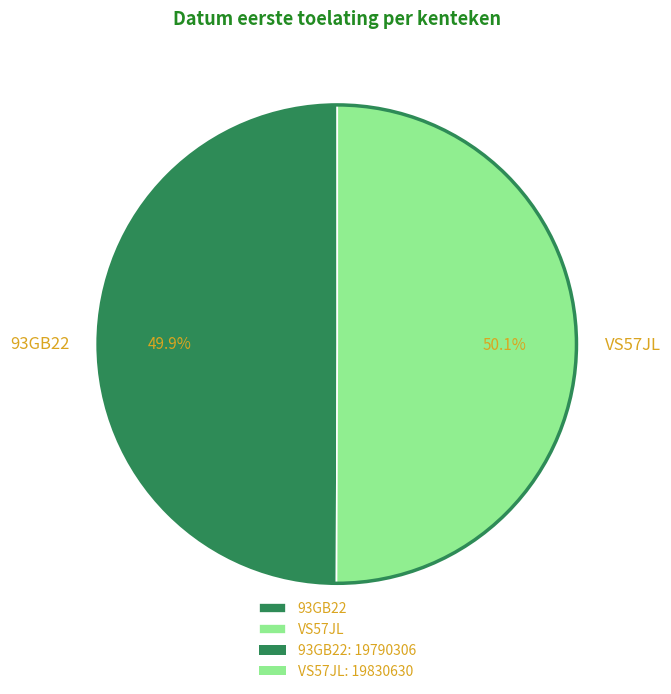

Is there any slice that represents more than half of the pie?

Yes